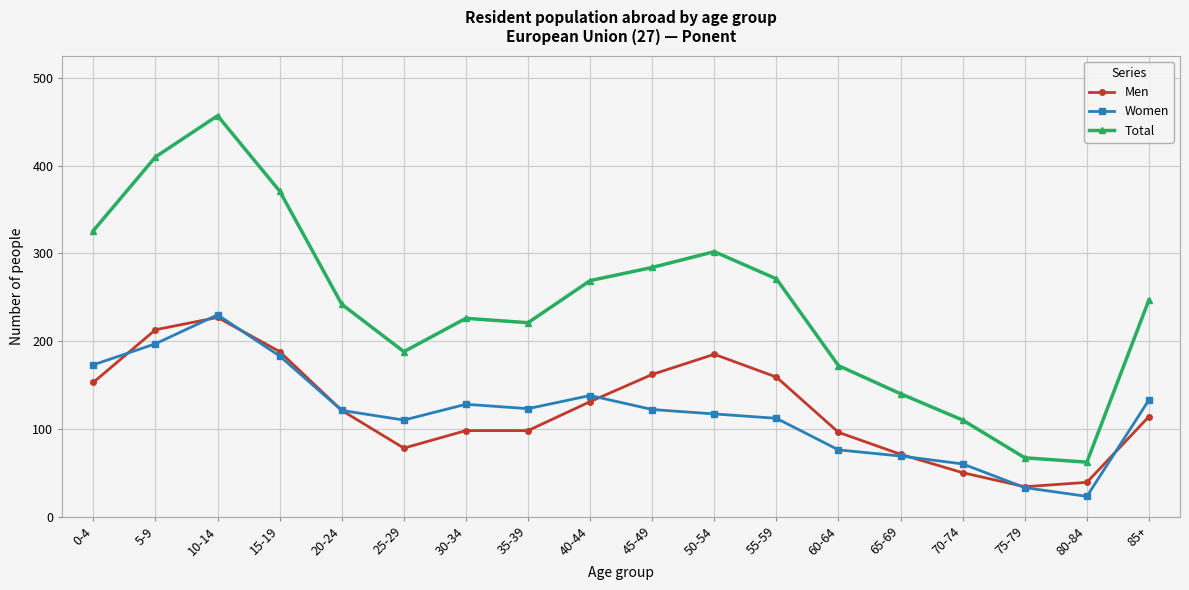

Where does the Women series first go above 122?

0-4